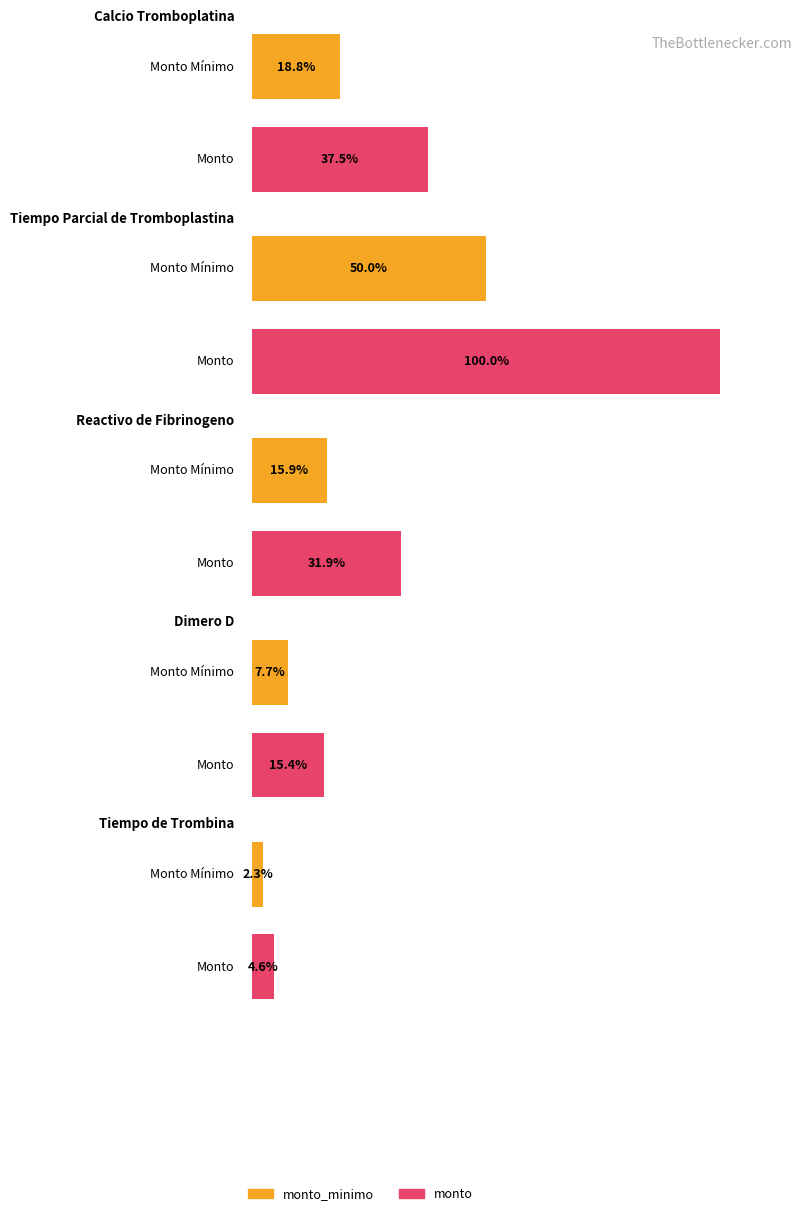

At which label does monto reach its peak?

Tiempo Parcial de Tromboplastina